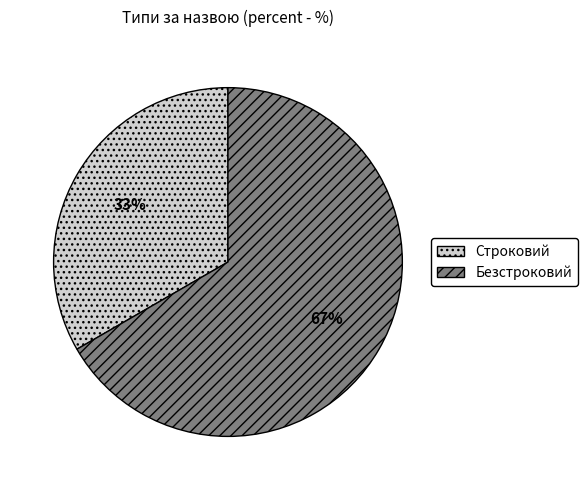

Is the sum of Безстроковий and Строковий greater than half?

Yes